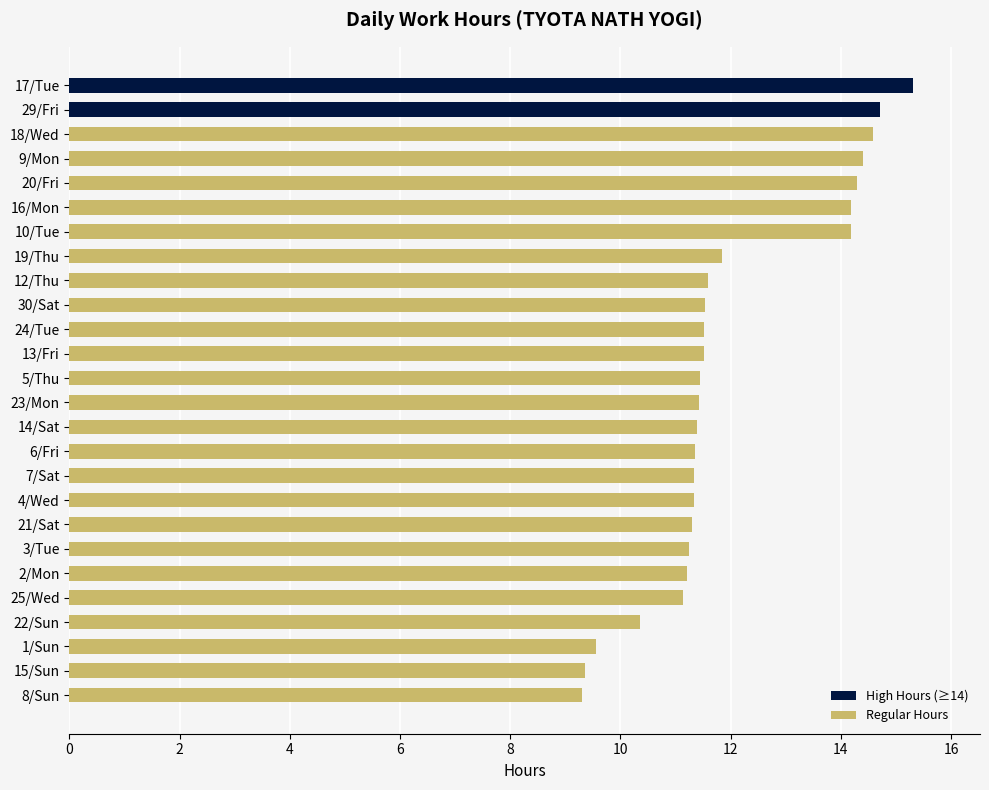

How many series are shown in this chart?

1